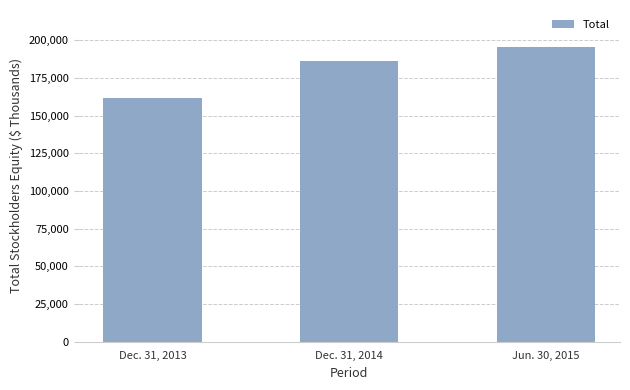

What is the label of the 3rd bar from the left?

Jun. 30, 2015